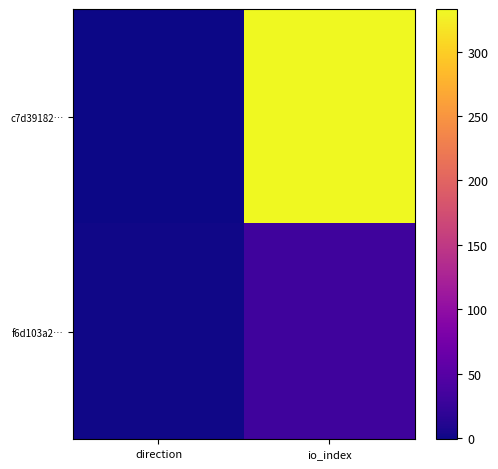

Reading left to right, what are all the values shown in this chart?

c7d39182…: direction=-1	io_index=333
f6d103a2…: direction=1	io_index=31